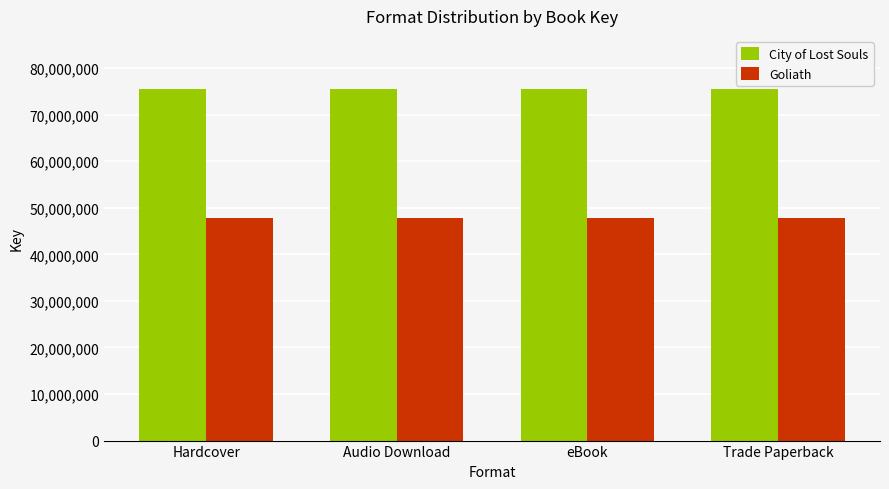

List the series in order of their overall mean, lowest first.

Goliath, City of Lost Souls